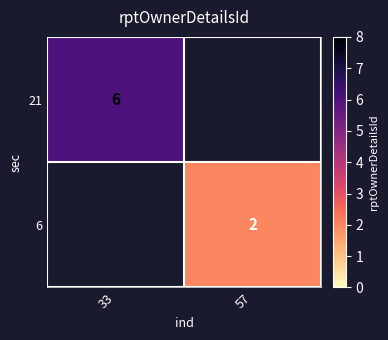

The value of 6 at 57 is 3. True or false?

False